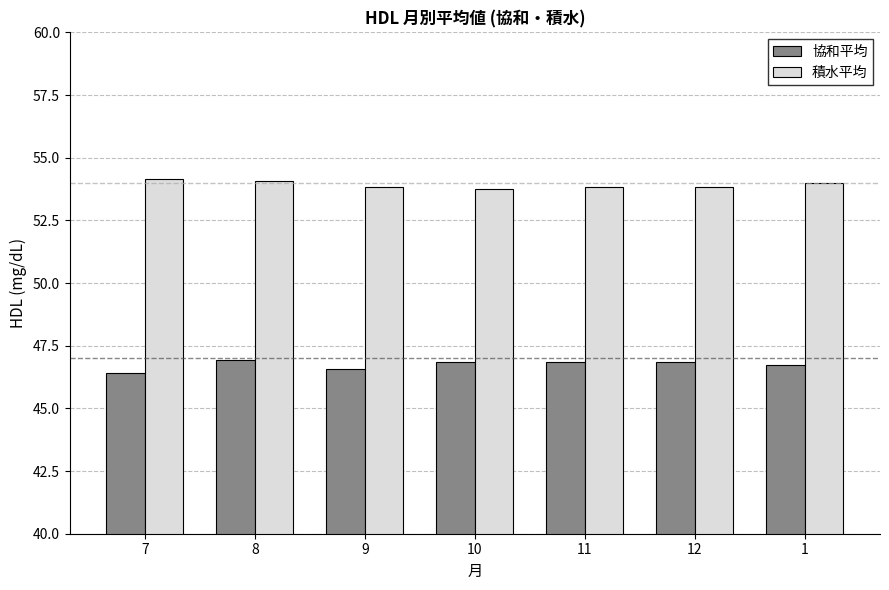

What is the sum of the 協和平均 values at 10 and 9?

93.4